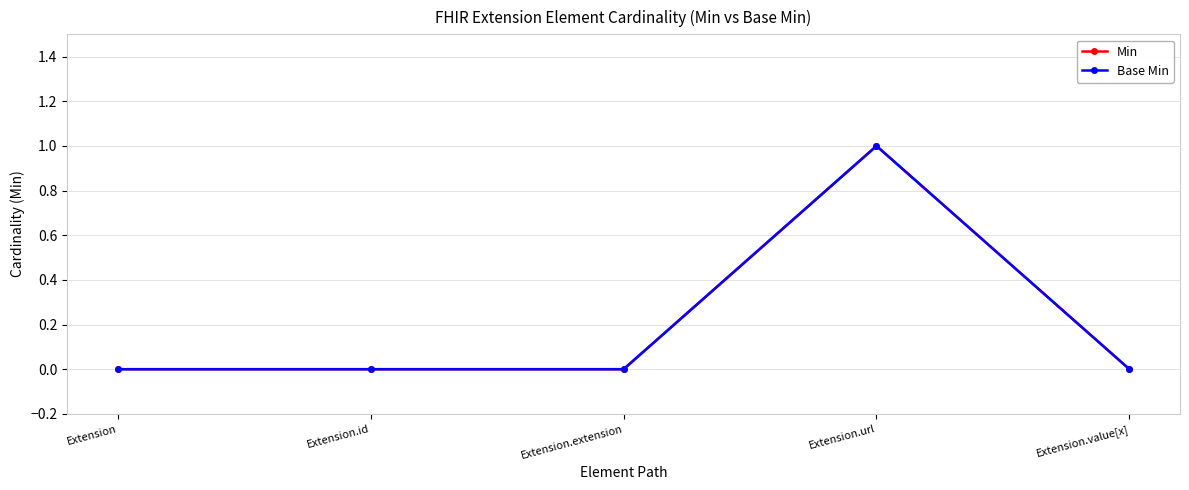

Reading left to right, transcribe all the data shown in this chart.

Min: 0	0	0	1	0
Base Min: 0	0	0	1	0